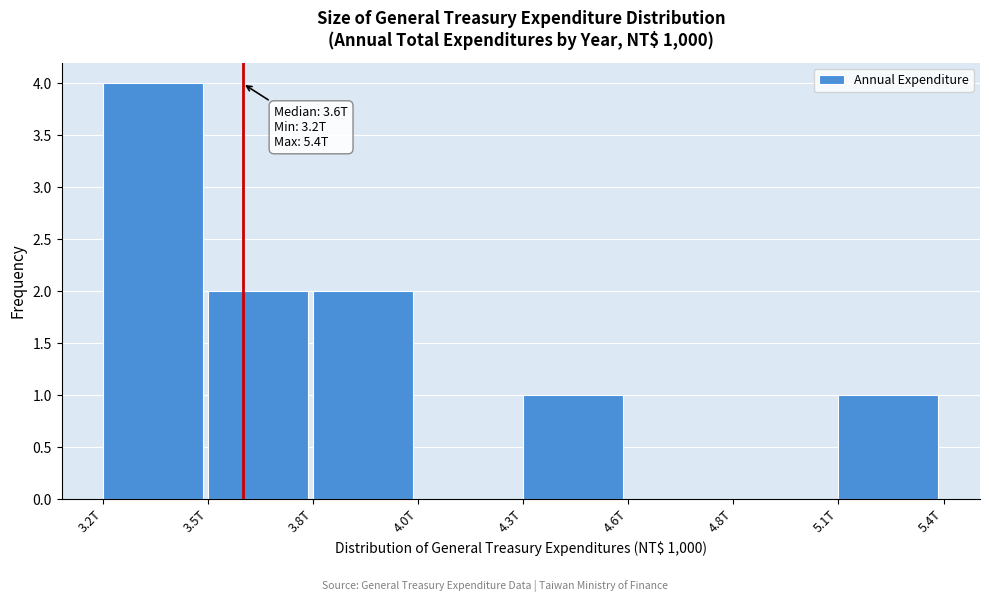

Reading left to right, extract all data points from this chart.

3.2T=4	3.5T=2	3.8T=2	4.0T=0	4.3T=1	4.6T=0	4.8T=0	5.1T=1